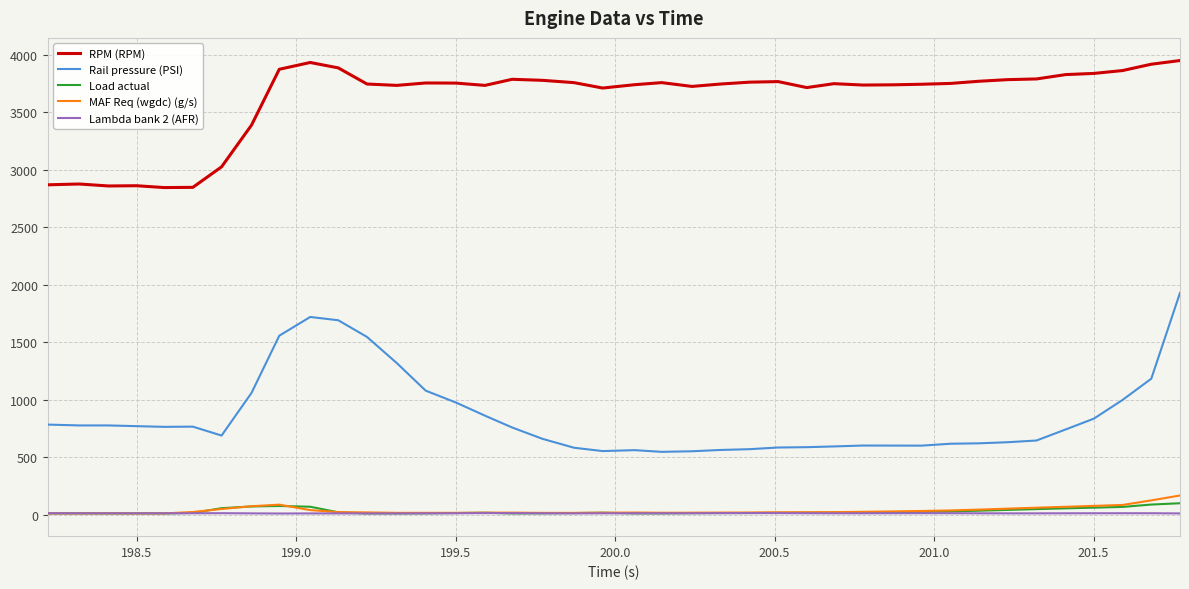

Which series has the widest spread of values?

Rail pressure (PSI)